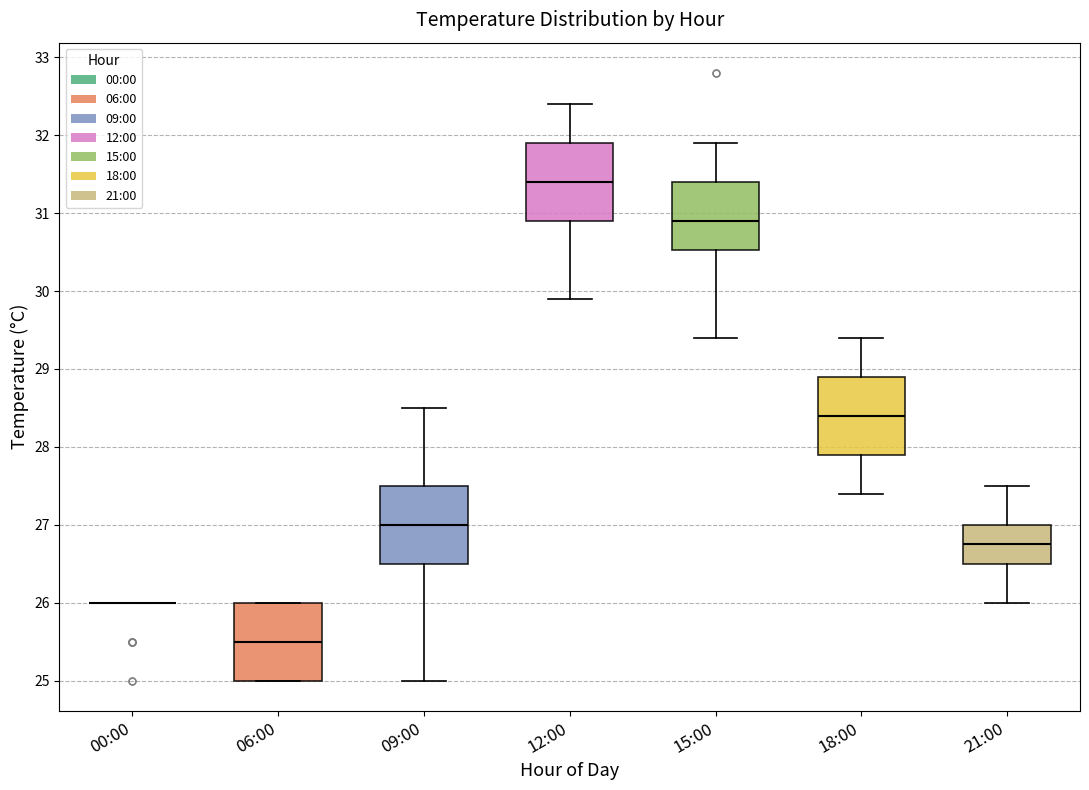

Reading left to right, read every box against the y-axis: the position of its median line, the range the box covers, and the ends of its whiskers. The values are not printed on the chart, so give them approximately, as read against the axis.

00:00: box collapsed to a line at 26.0, whiskers 26.0 to 26.0
06:00: median 25.5, box 25.0 to 26.0, whiskers 25.0 to 26.0
09:00: median 27.0, box 26.5 to 27.5, whiskers 25.0 to 28.5
12:00: median 31.4, box 30.9 to 31.9, whiskers 29.9 to 32.4
15:00: median 30.9, box 30.5 to 31.4, whiskers 29.4 to 31.9
18:00: median 28.4, box 27.9 to 28.9, whiskers 27.4 to 29.4
21:00: median 26.8, box 26.5 to 27.0, whiskers 26.0 to 27.5